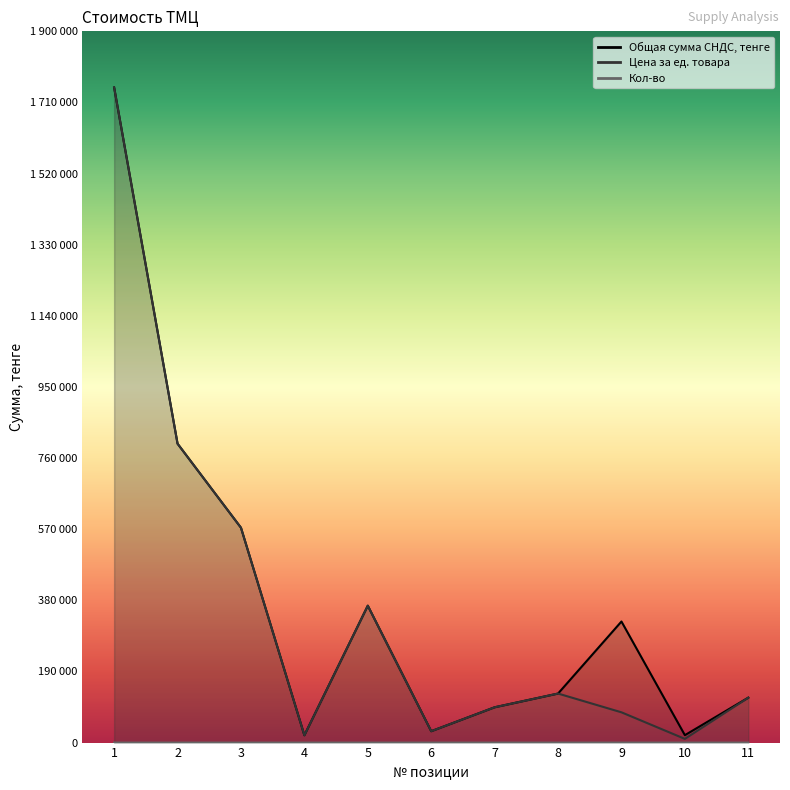

What is the minimum value for Цена за ед. товара?

9900.0